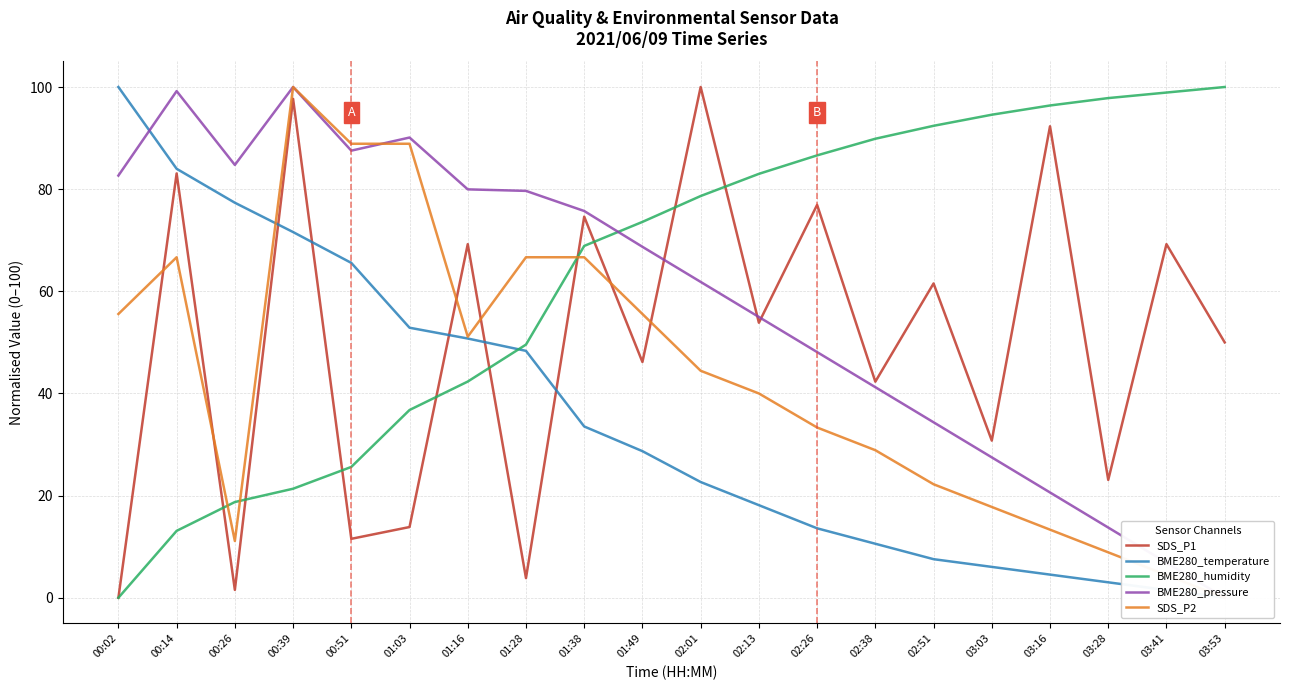

What is the difference between the second highest and second lowest values in the BME280_pressure series?

92.3